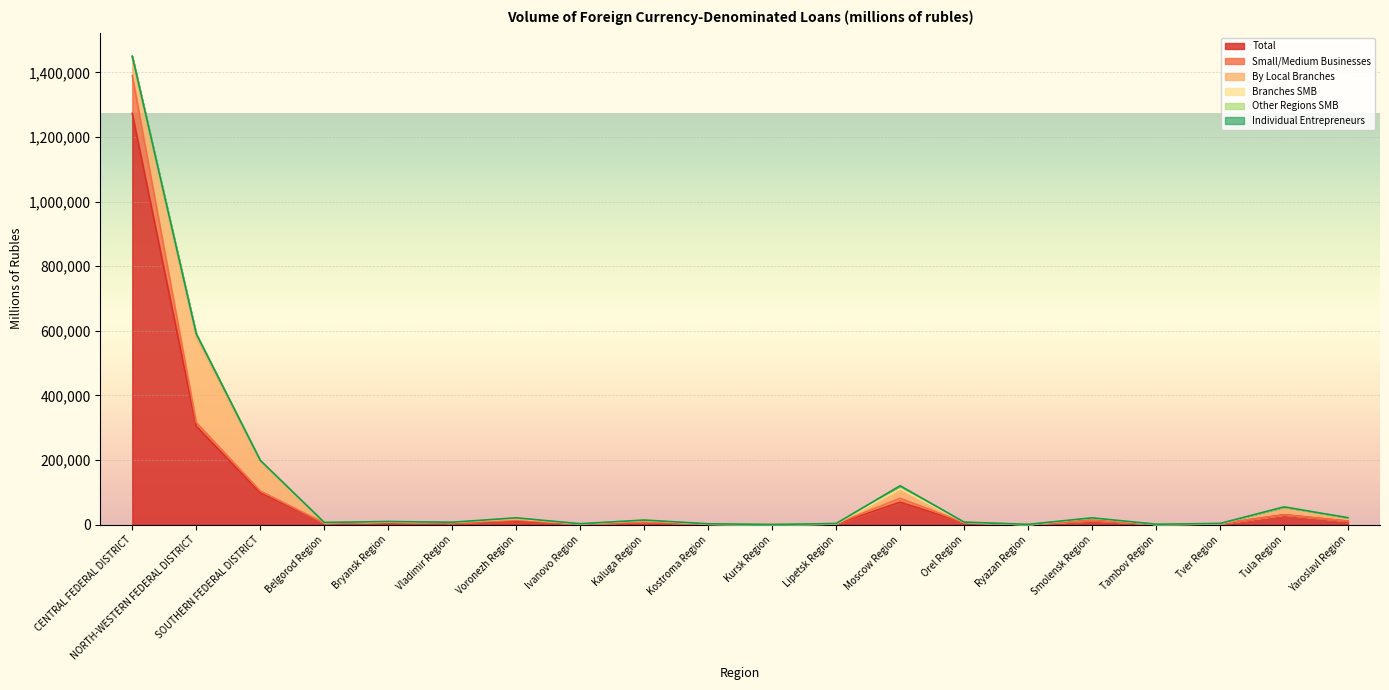

Rank the categories by Small/Medium Businesses value from lowest to highest.

Kursk Region, Tambov Region, Vladimir Region, Tula Region, Ryazan Region, Orel Region, Ivanovo Region, Yaroslavl Region, Bryansk Region, Kostroma Region, Smolensk Region, Belgorod Region, Tver Region, Lipetsk Region, Kaluga Region, Voronezh Region, SOUTHERN FEDERAL DISTRICT, NORTH-WESTERN FEDERAL DISTRICT, Moscow Region, CENTRAL FEDERAL DISTRICT